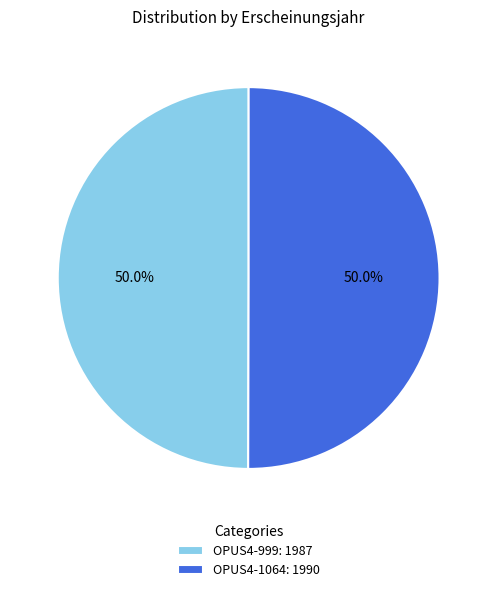

Approximately how many times larger is the value at OPUS4-1064: 1990 compared to OPUS4-999: 1987?

1.0